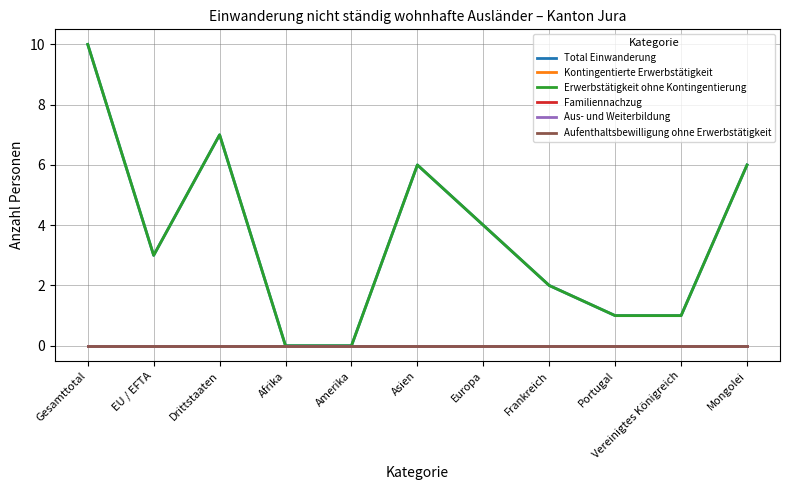

Which series has the largest total across all categories?

Total Einwanderung